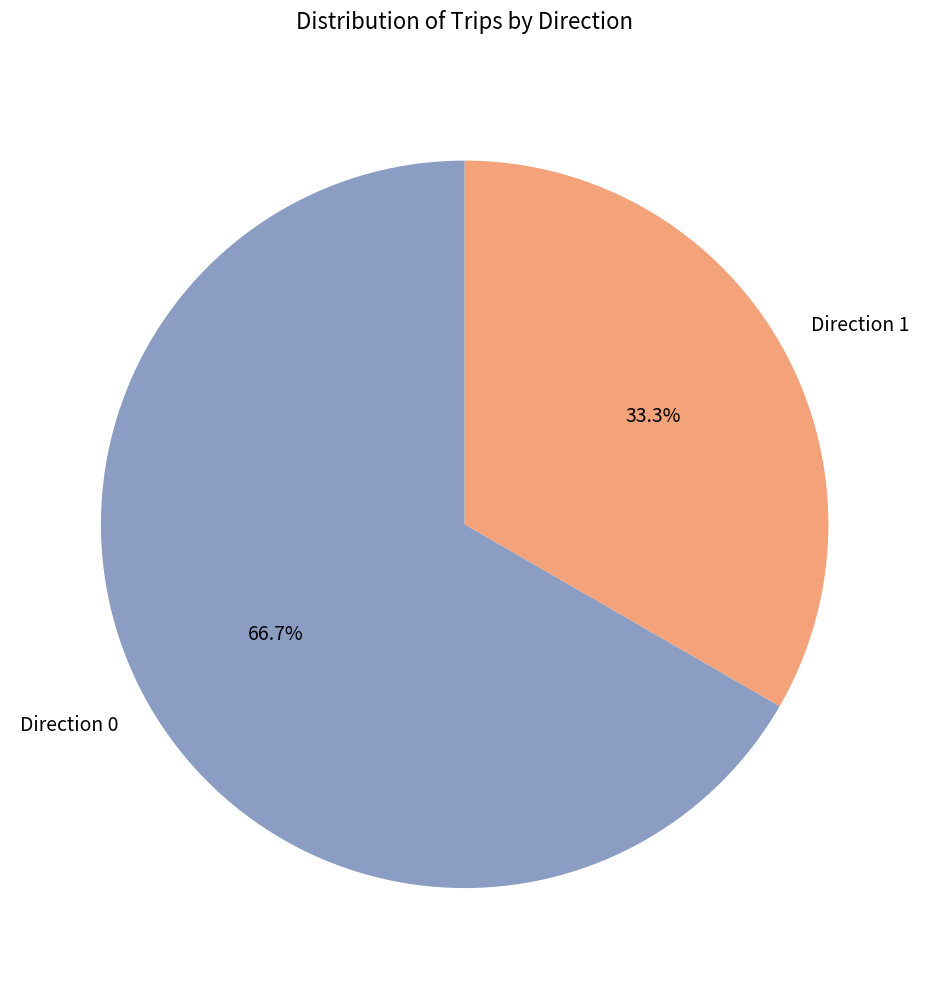

Does any single category account for the majority?

Yes